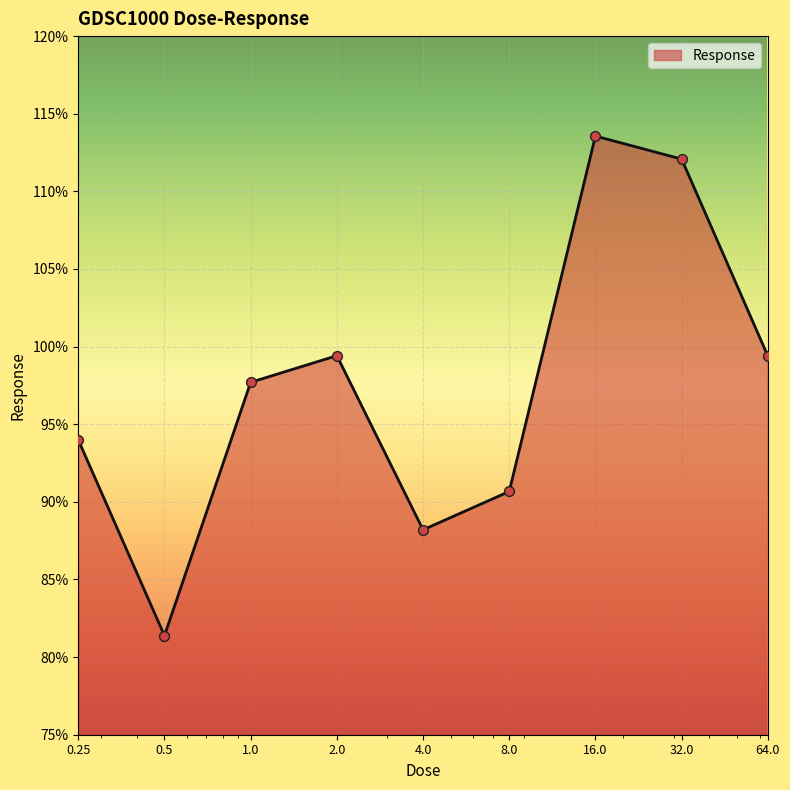

What is the smallest value displayed?

81.4